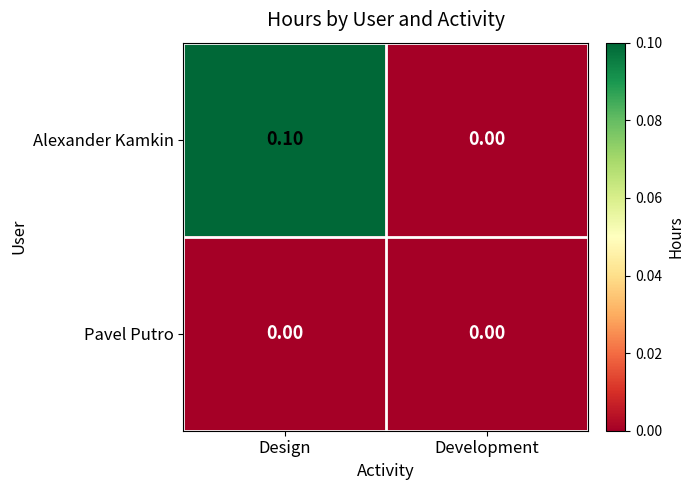

At which label does Alexander Kamkin reach its minimum?

Development